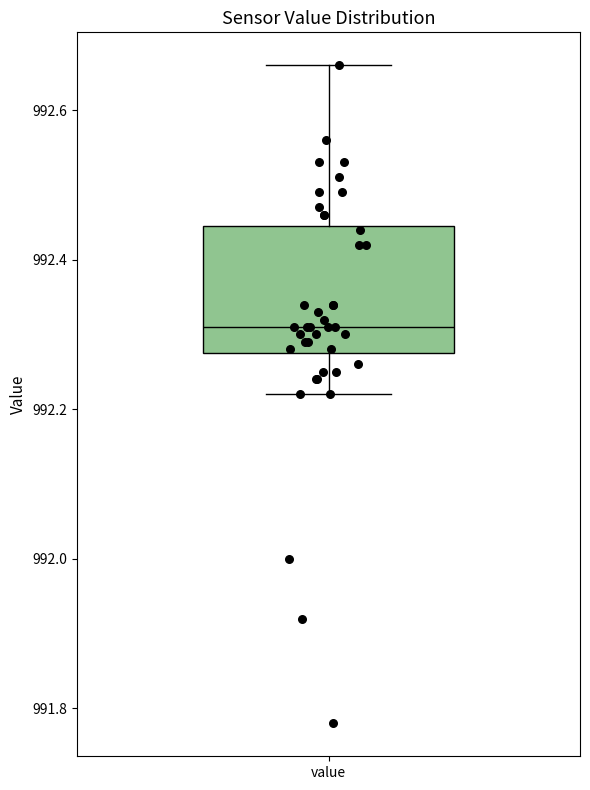

Transcribe this box plot: give where the median line is, the range the box spans, and where the two whiskers end, as read against the y-axis. The values are not printed on the chart, so give them approximately, as read against the axis.

median 992.32, box 992.28 to 992.44, whiskers 992.22 to 992.66